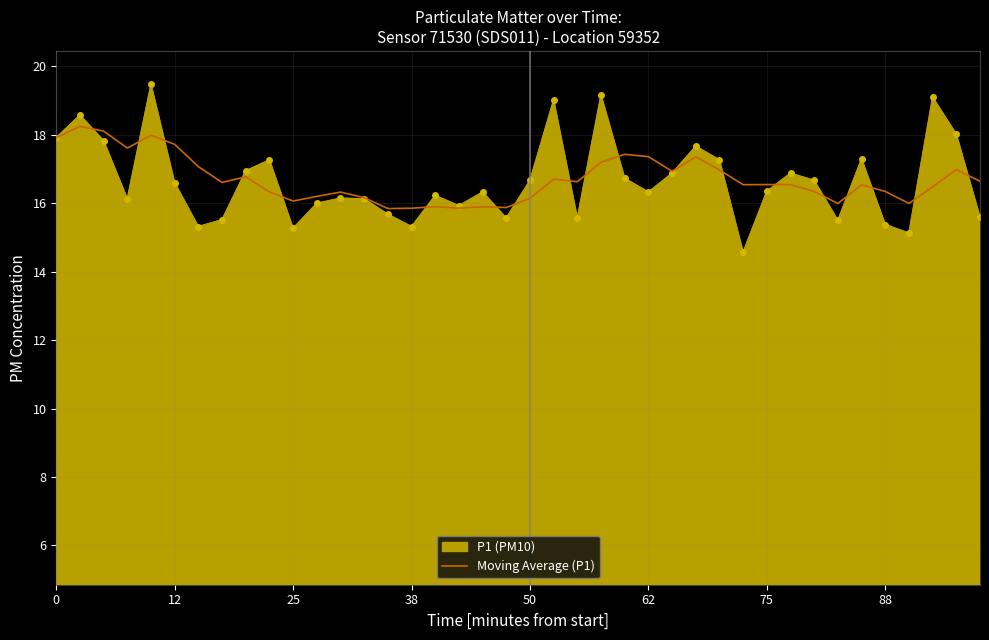

Rank the series by their maximum value, from lowest to highest.

Moving Average (P1), P1 (PM10)